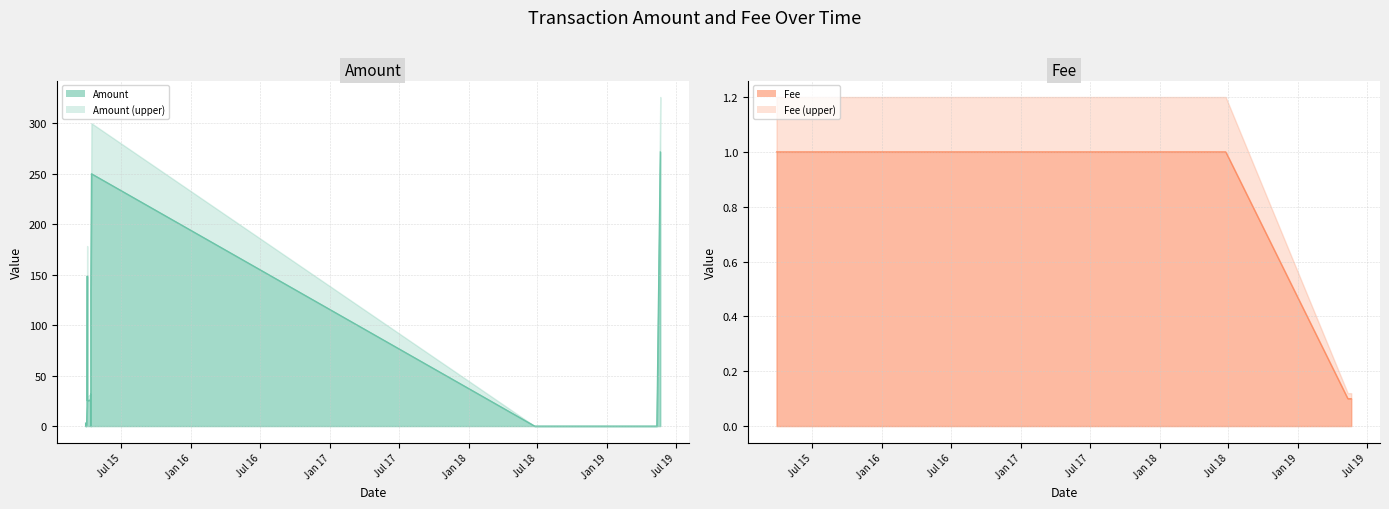

What is the spread (max minus min) of values at 2015-03-31 10:59:27?

2.0